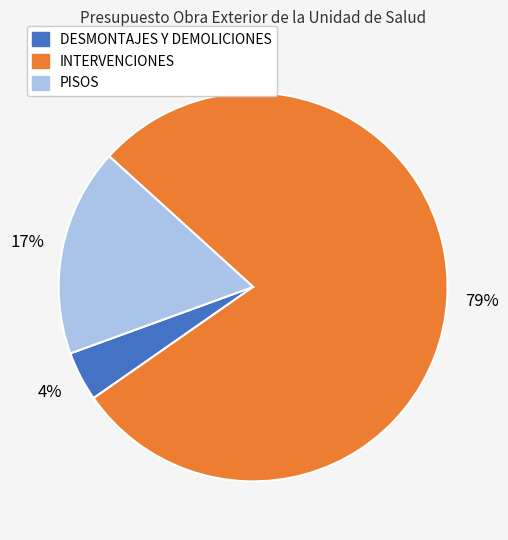

What percentage is the INTERVENCIONES slice, to the nearest percent?

79%